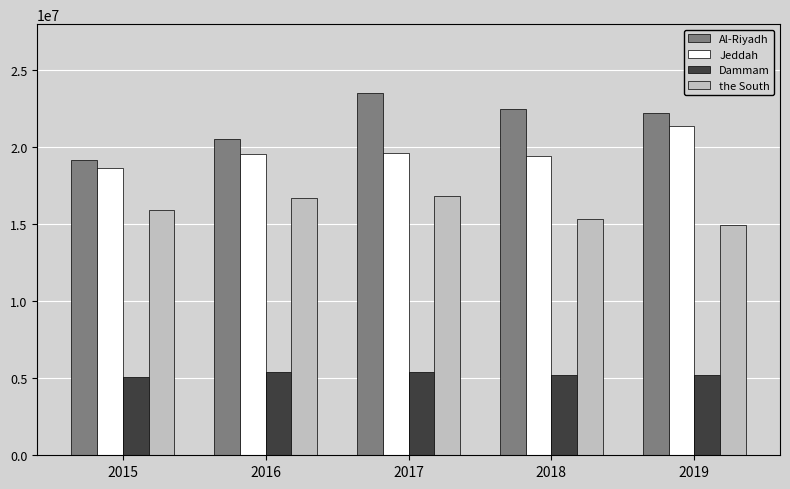

At how many categories does at least one series exceed 13431550?

5